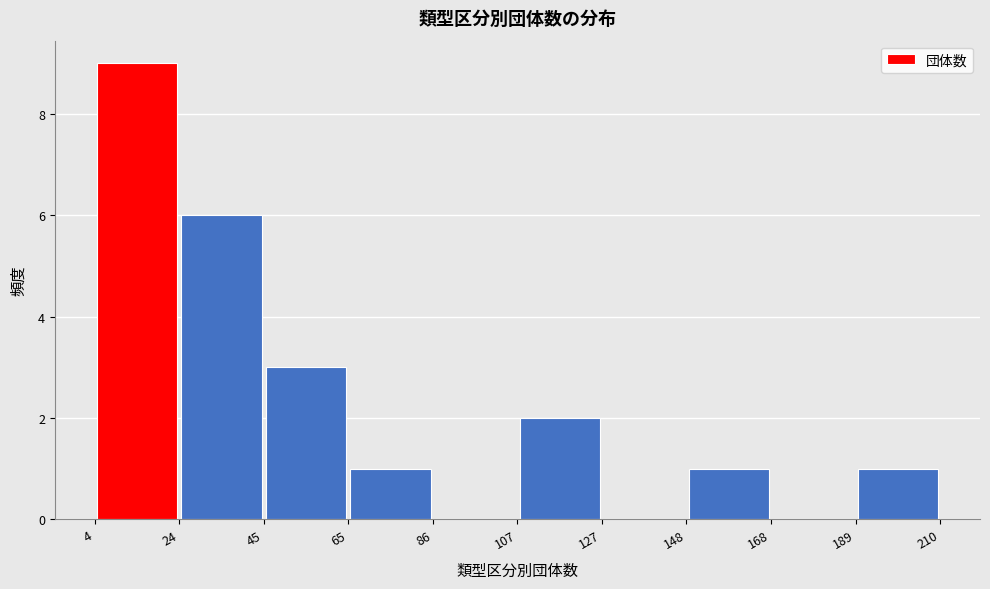

Reading left to right, list every bar in this chart as the range it spans on the x-axis followed by its height. The values are not printed on the chart, so give them approximately, as read against the axis.

4 to 24: 9
24 to 45: 6
45 to 65: 3
65 to 86: 1
86 to 107: 0
107 to 127: 2
127 to 148: 0
148 to 168: 1
168 to 189: 0
189 to 210: 1